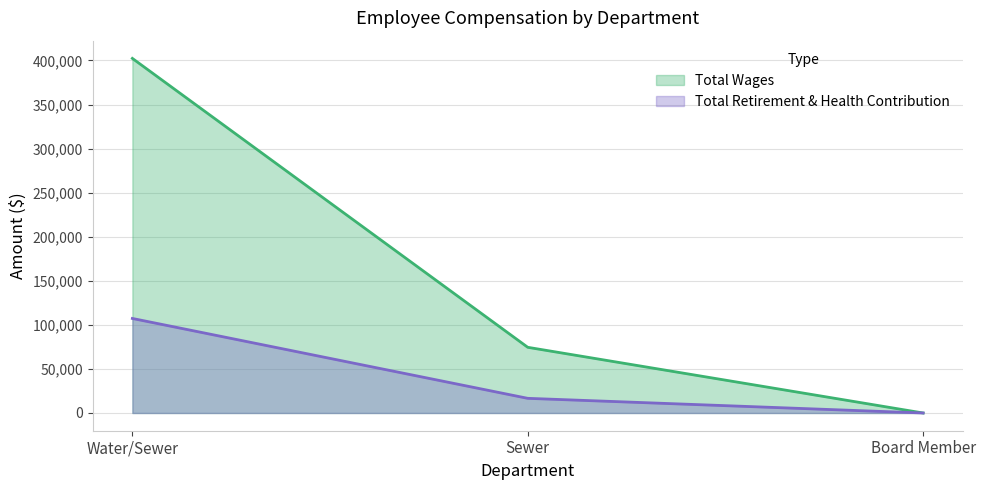

Does the chart display data point markers on the line(s)?

No